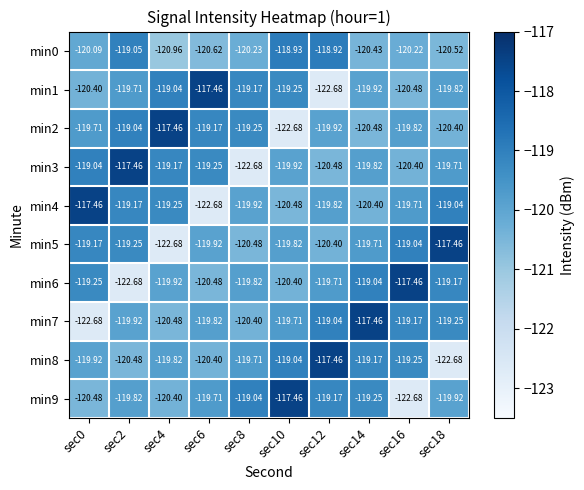

Is the value of min4 at sec6 greater than the value of min7 at sec4?

No